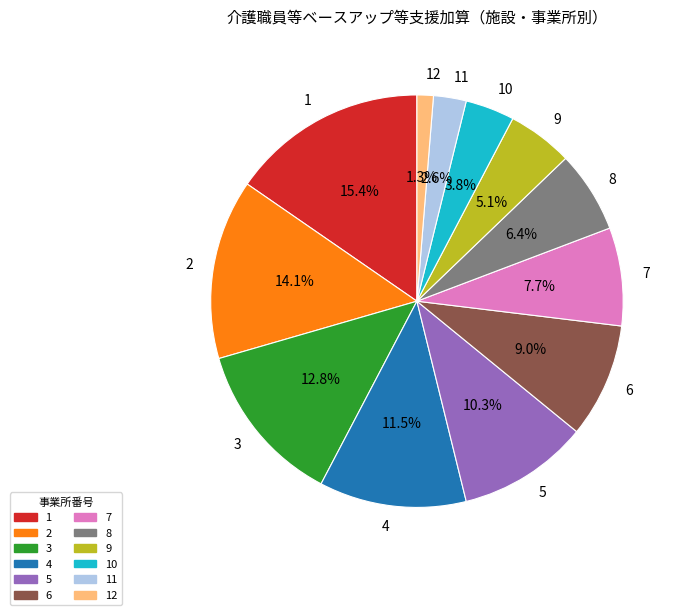

What percentage is the 8 slice, to the nearest percent?

6%